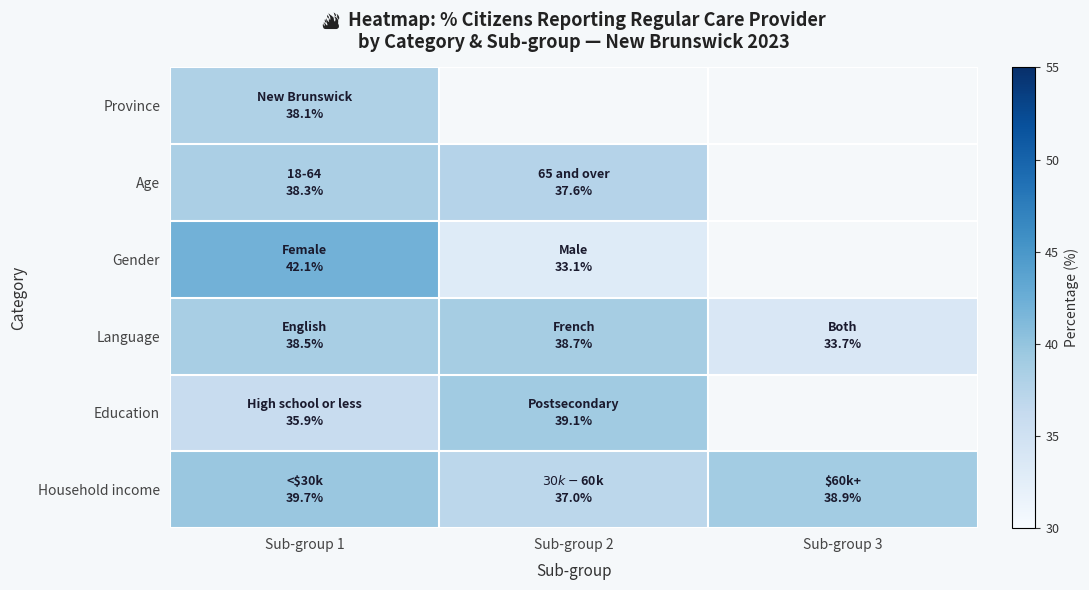

List the series in order of their peak value, lowest first.

Province, Age, Language, Education, Household income, Gender